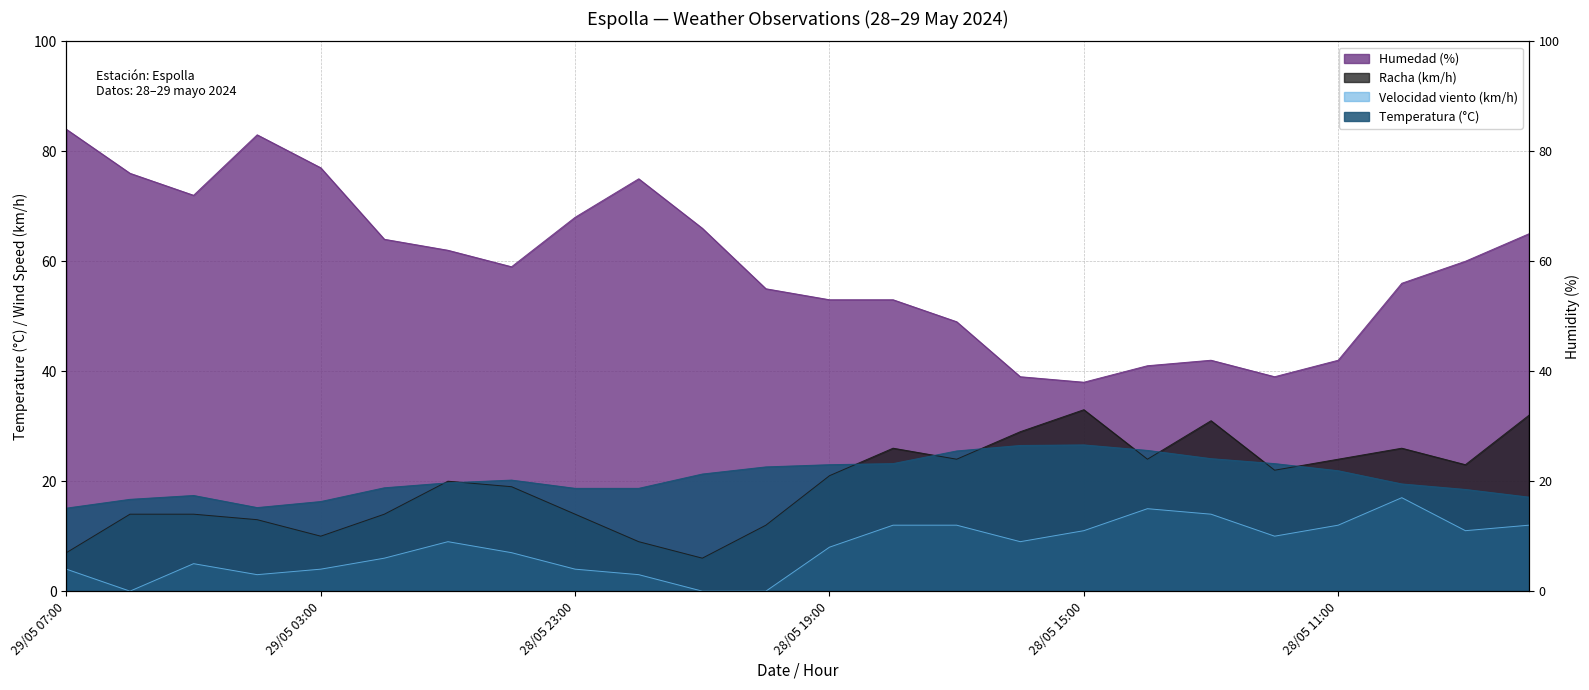

What is the value of the Velocidad viento (km/h) point at the 9th from the left?

4.0